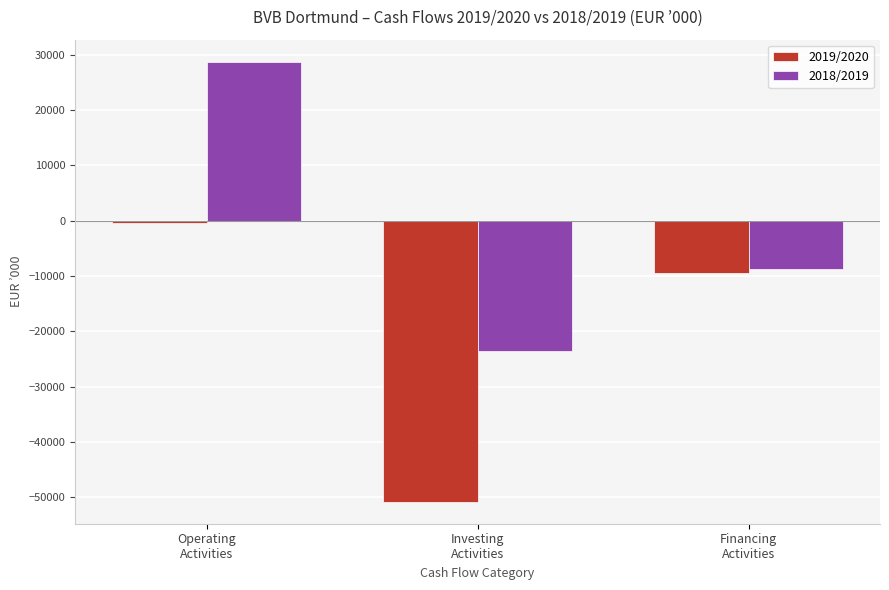

The 2018/2019 series shows -13269 at Financing
Activities. True or false?

False